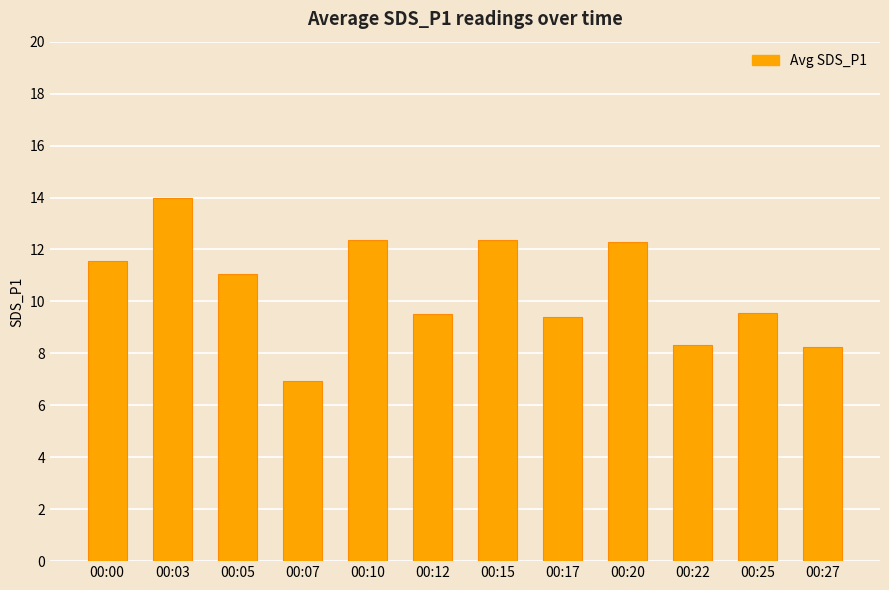

How many series are shown in this chart?

1